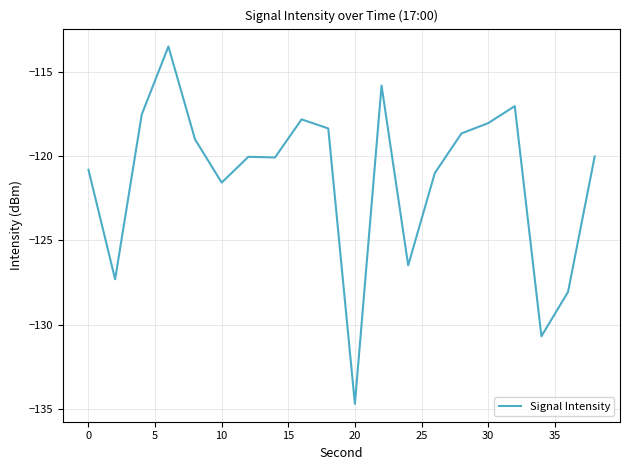

What is the minimum value shown in the chart?

-134.7